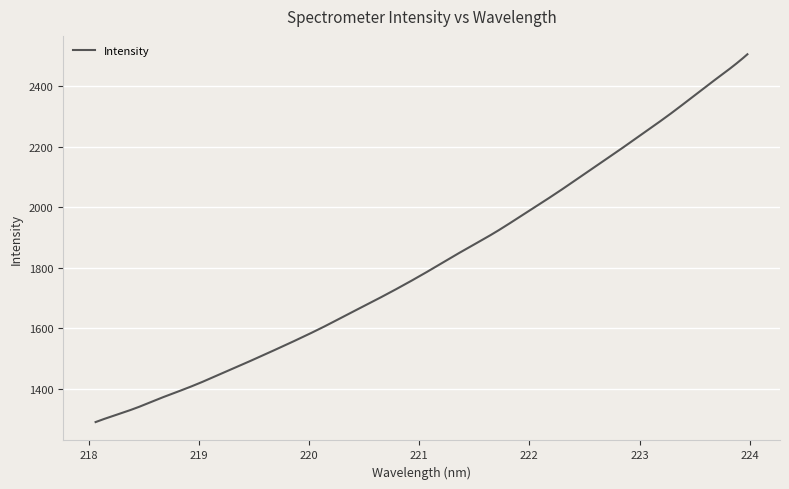

What is the greatest value displayed?

2506.1